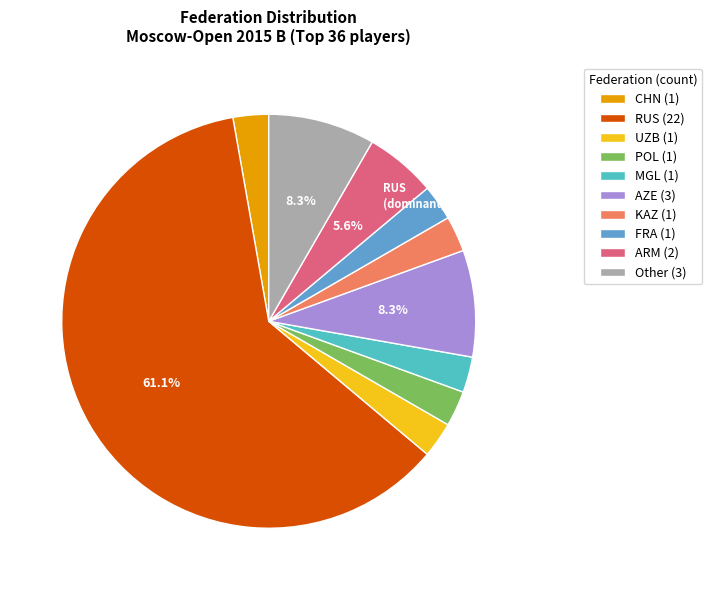

Which slice is the largest?

RUS